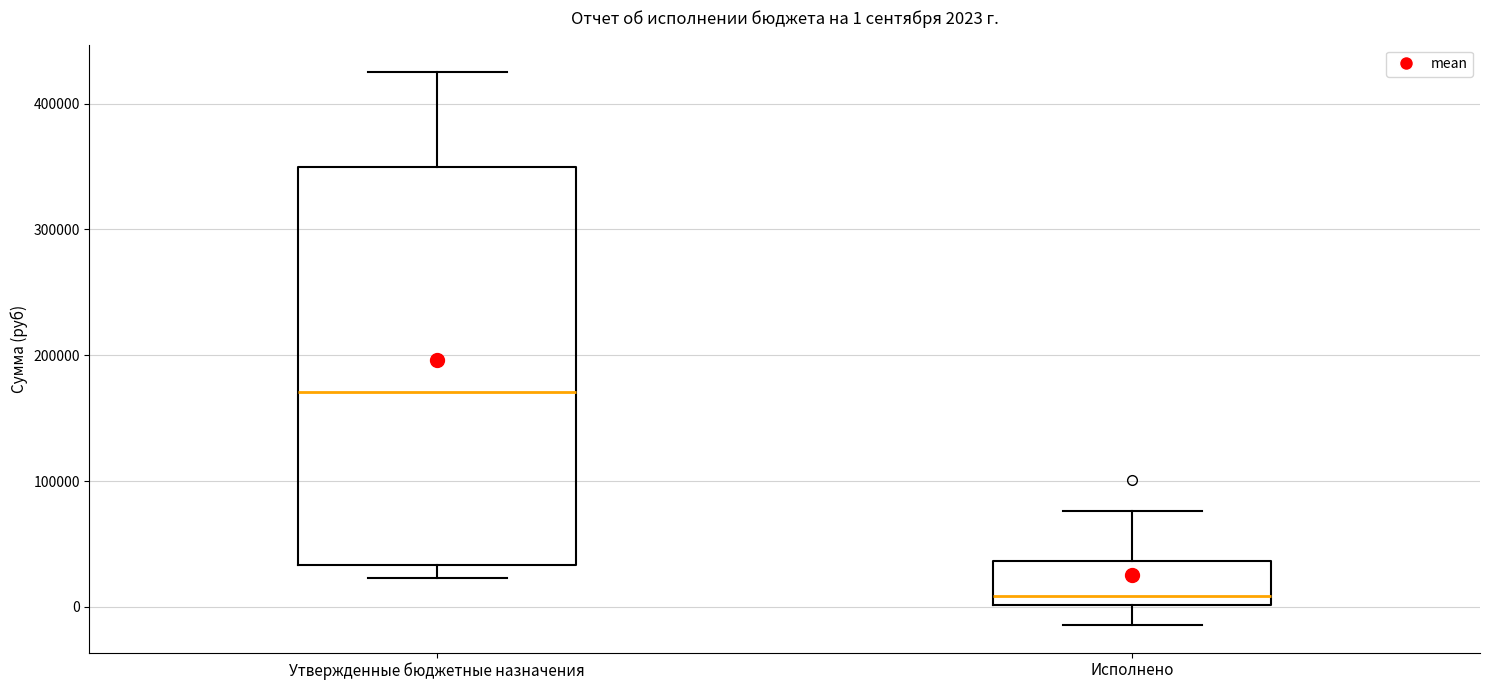

Comparing the boxes themselves (not the whiskers), which one is the tallest?

Утвержденные бюджетные назначения